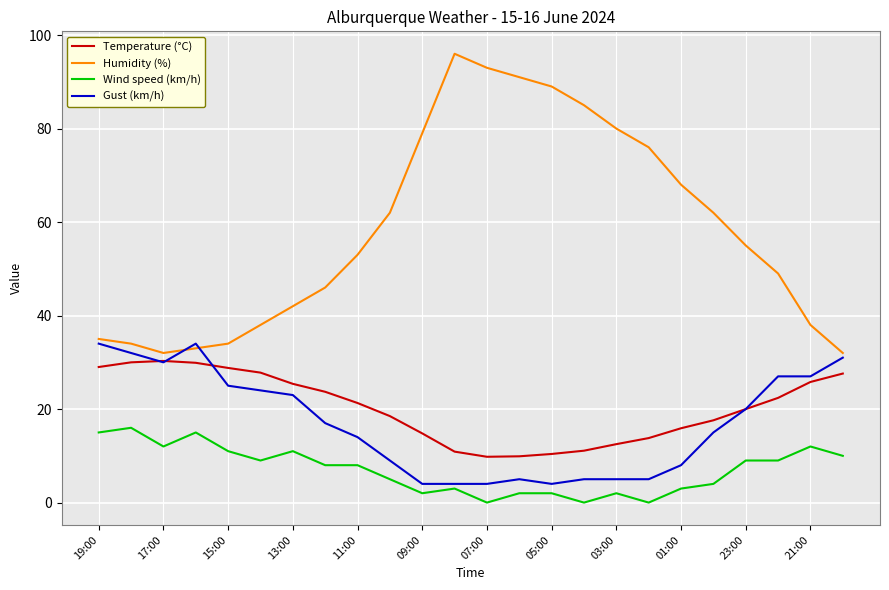

What is the minimum value for Gust (km/h)?

4.0